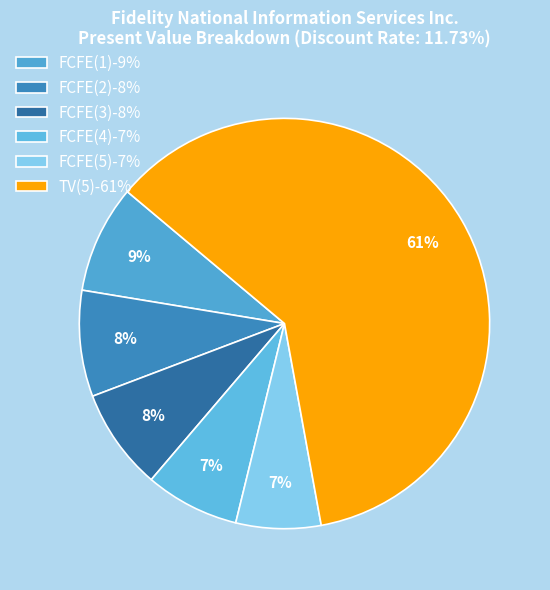

To the nearest percent, what percentage of the pie is FCFE(1)?

9%